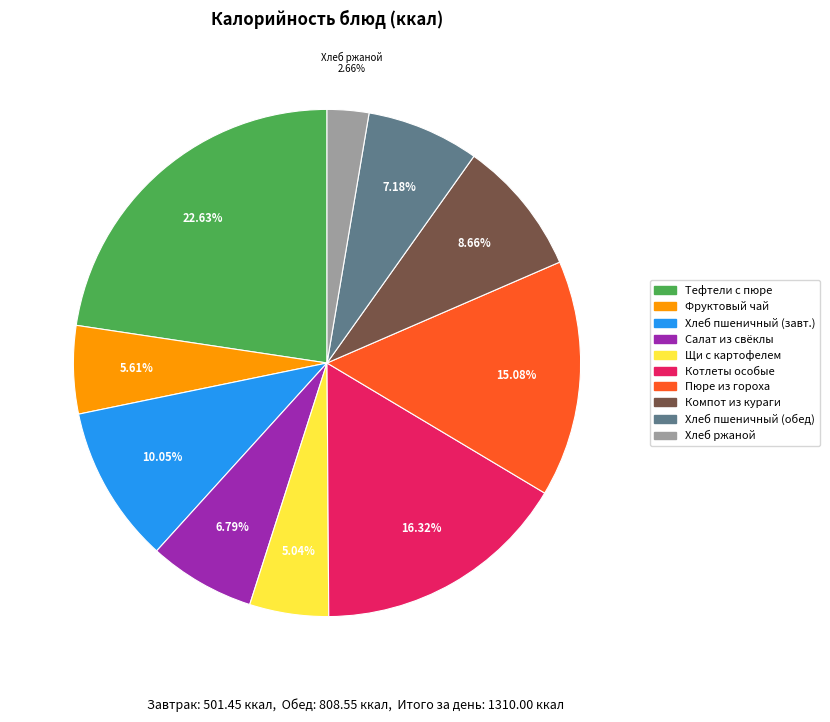

Is there any slice that represents more than half of the pie?

No